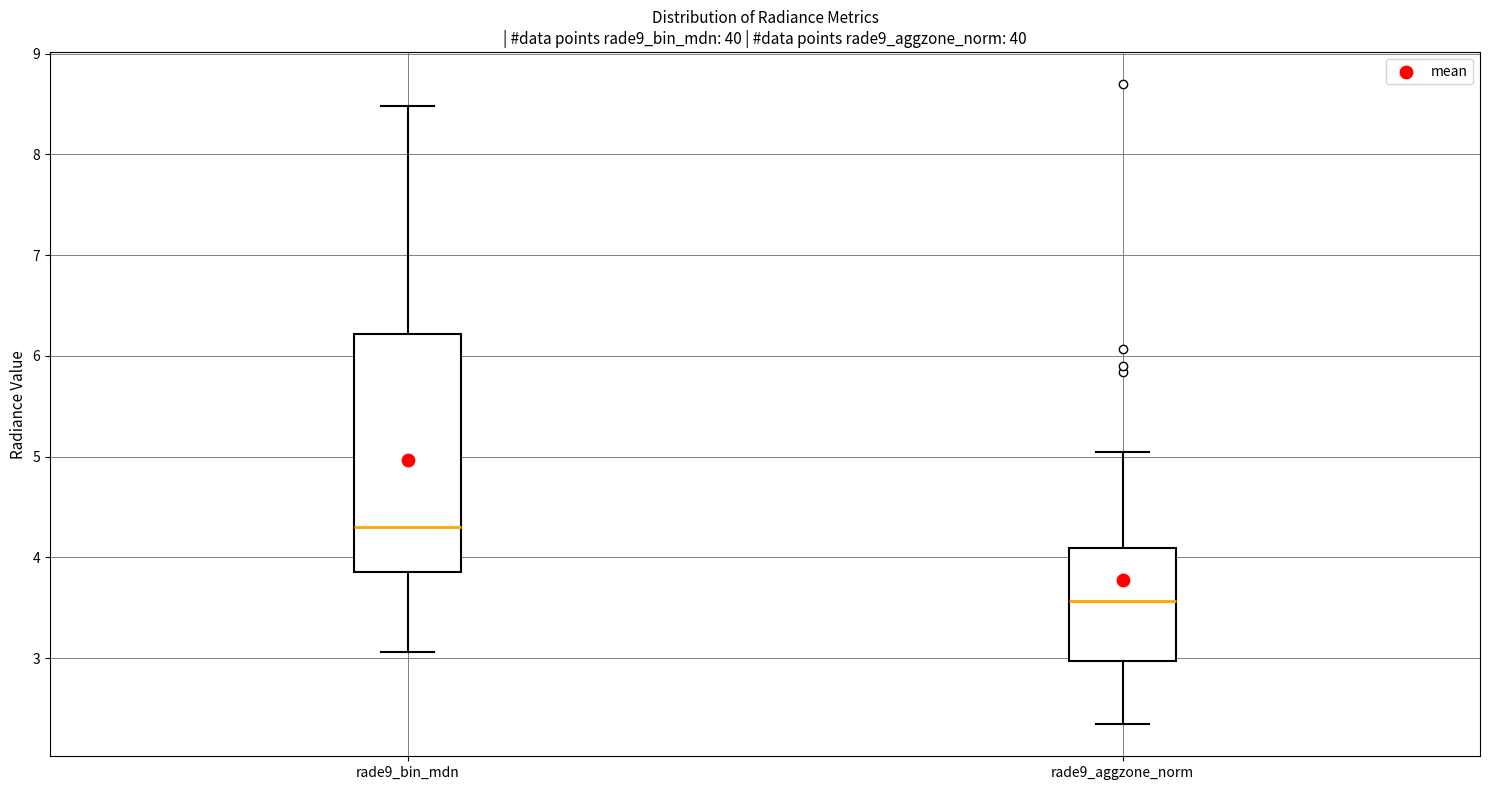

Reading left to right, transcribe this box plot: for each box, give where its median line is, the range the box spans, and where its two whiskers end, as read against the y-axis. The values are not printed on the chart, so give them approximately, as read against the axis.

rade9_bin_mdn: median 4.3, box 3.9 to 6.2, whiskers 3.1 to 8.5
rade9_aggzone_norm: median 3.6, box 3.0 to 4.1, whiskers 2.3 to 5.0